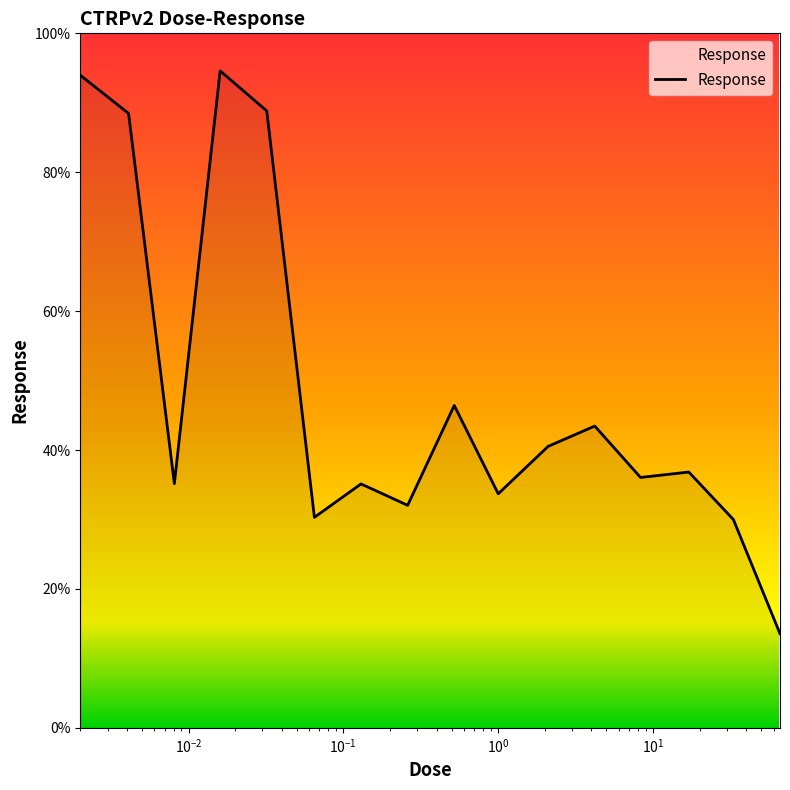

What is the maximum value shown in the chart?

94.6